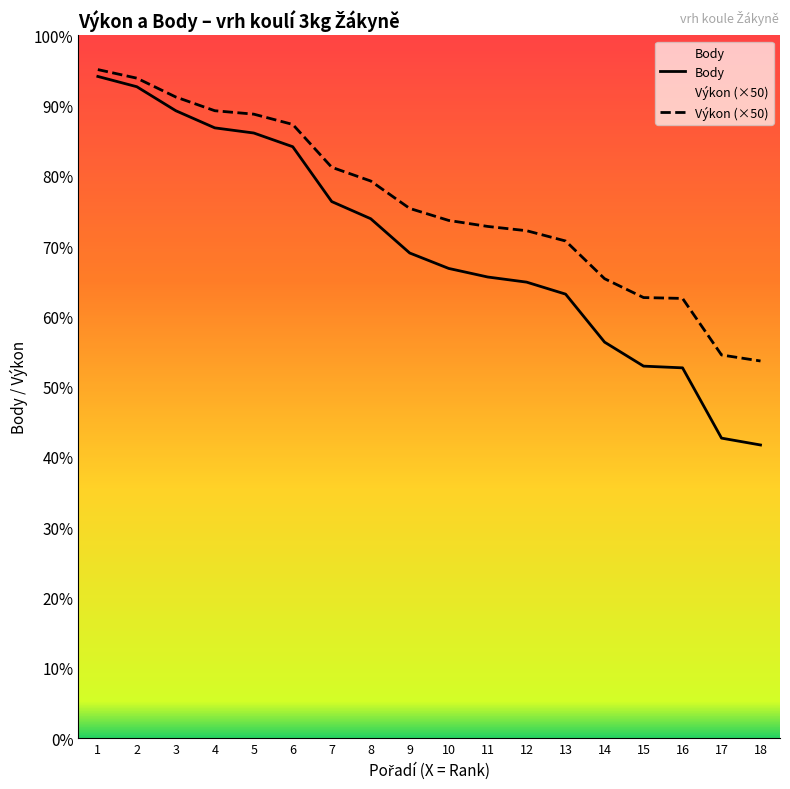

What is the highest value of the Body series?

386.0